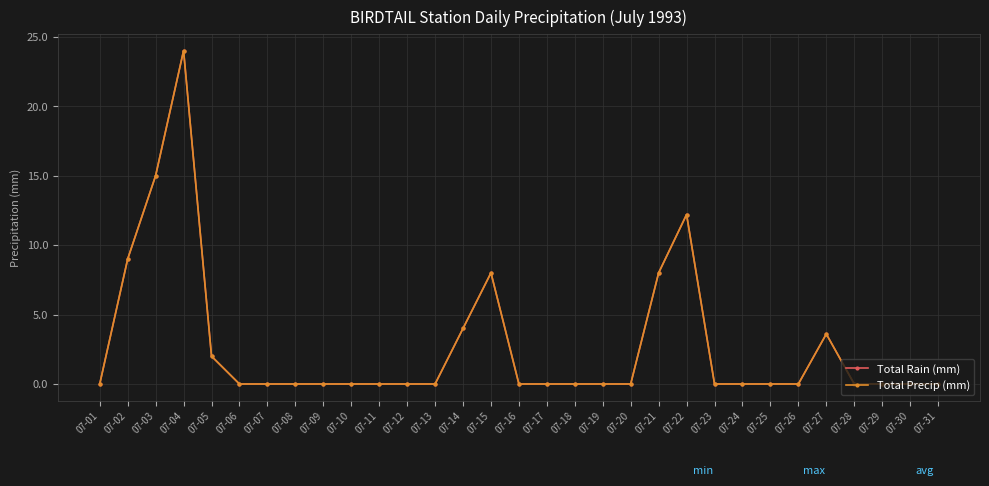

How many lines are shown in the chart?

2